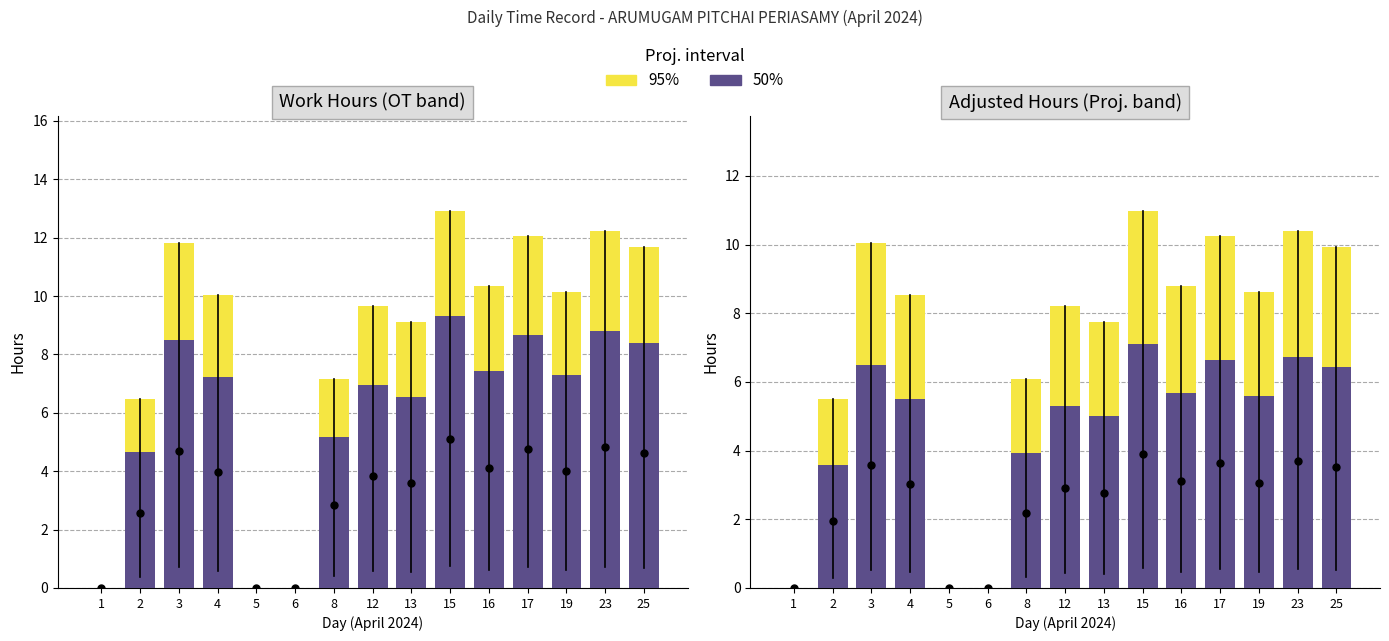

At which category is the sum across all series the highest?

15